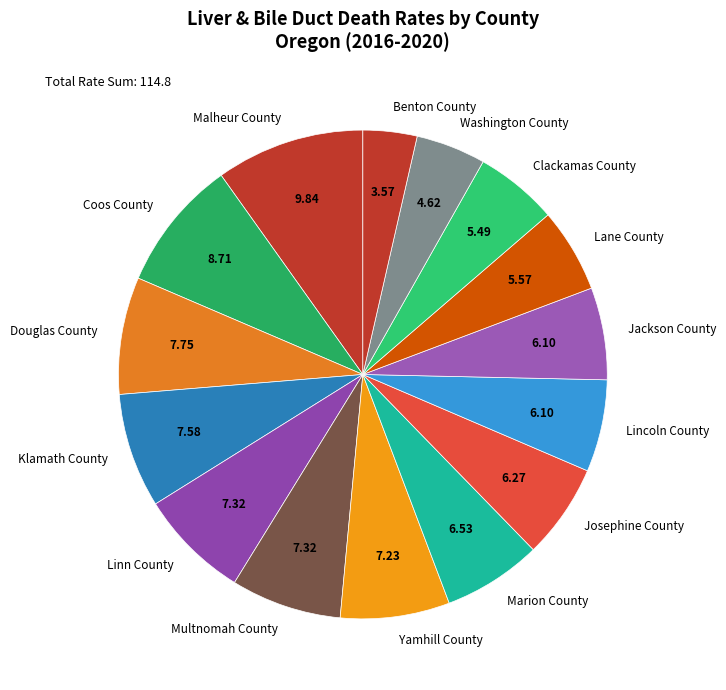

True or false: Jackson County accounts for 20% of the total.

False